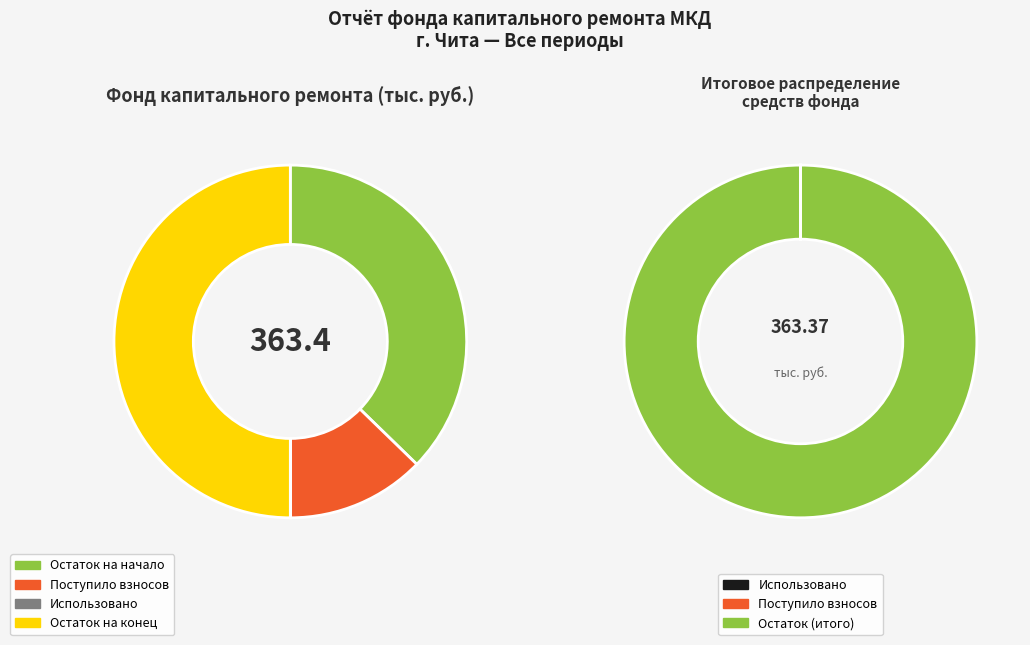

Count the number of slices in the pie.

4